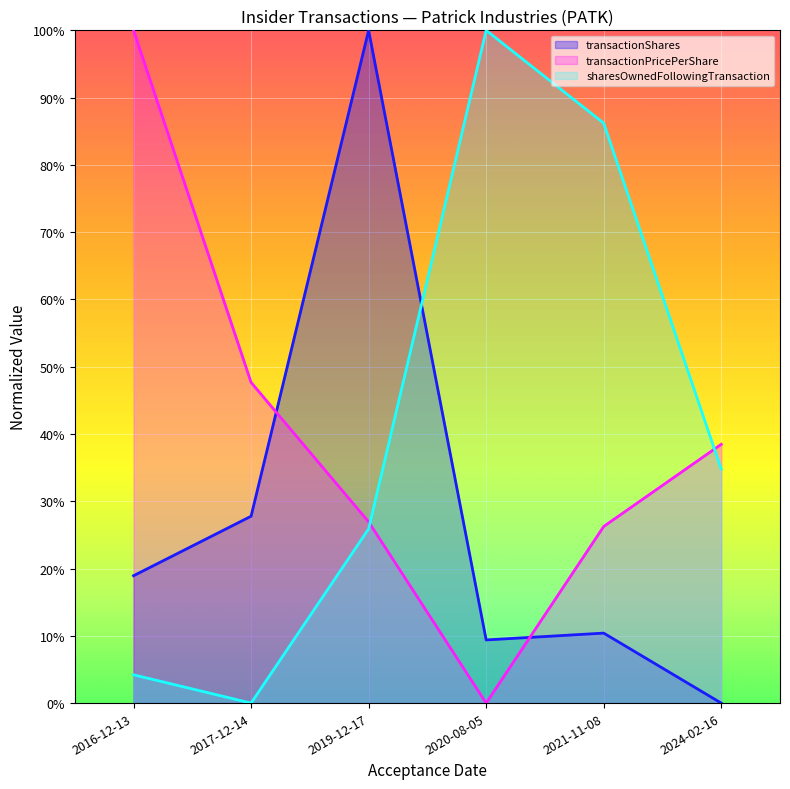

Which series has the largest range (max minus min)?

transactionShares